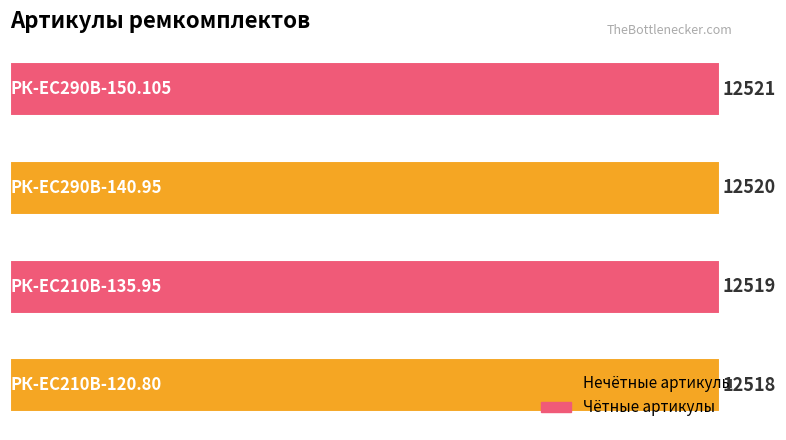

Count the values in the range 12519 to 12521.

3